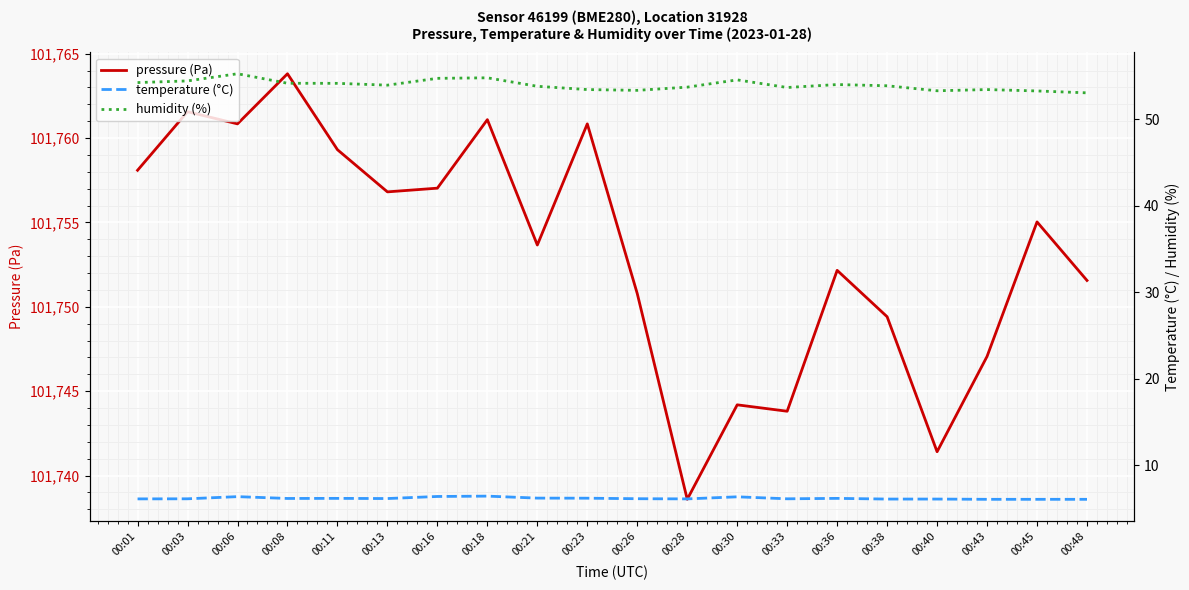

What is the approximate value of temperature (°C) at 00:38?

6.1